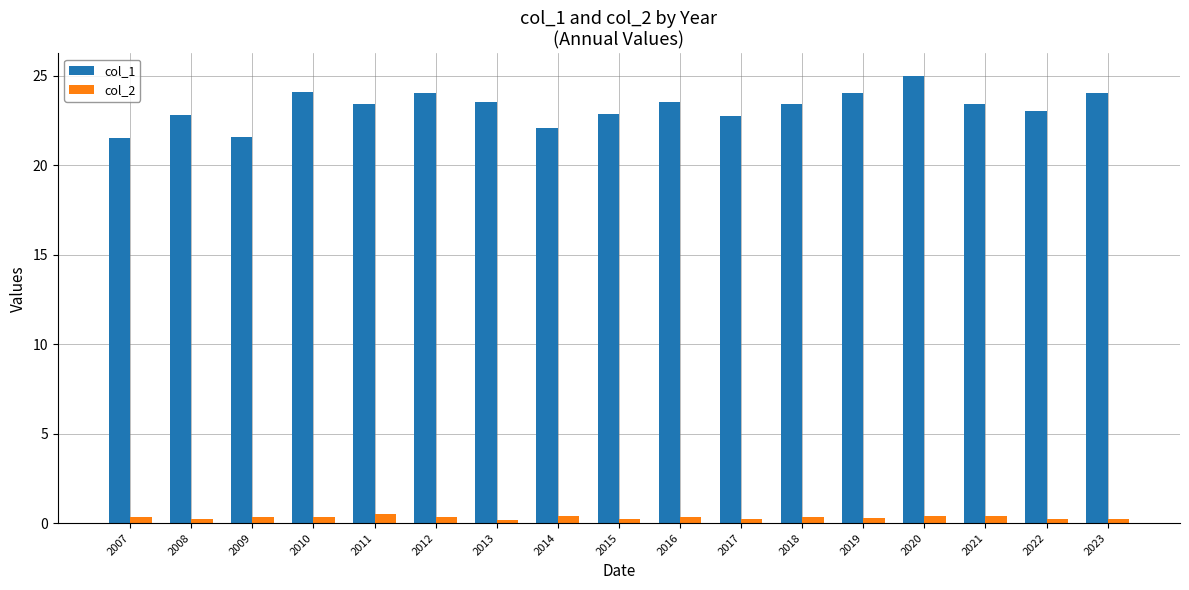

What is the difference between the maximum and minimum values in the col_1 series?

3.5